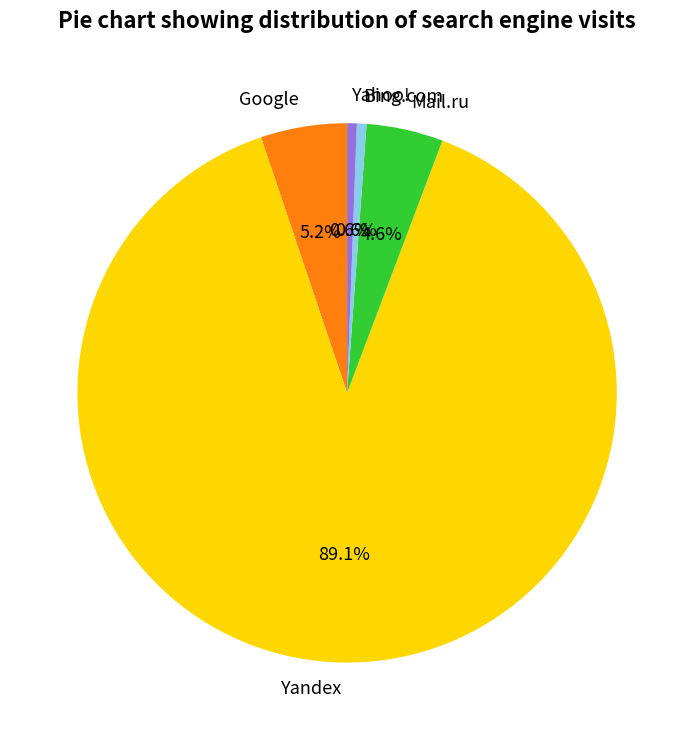

What is the largest slice in the pie chart?

Yandex